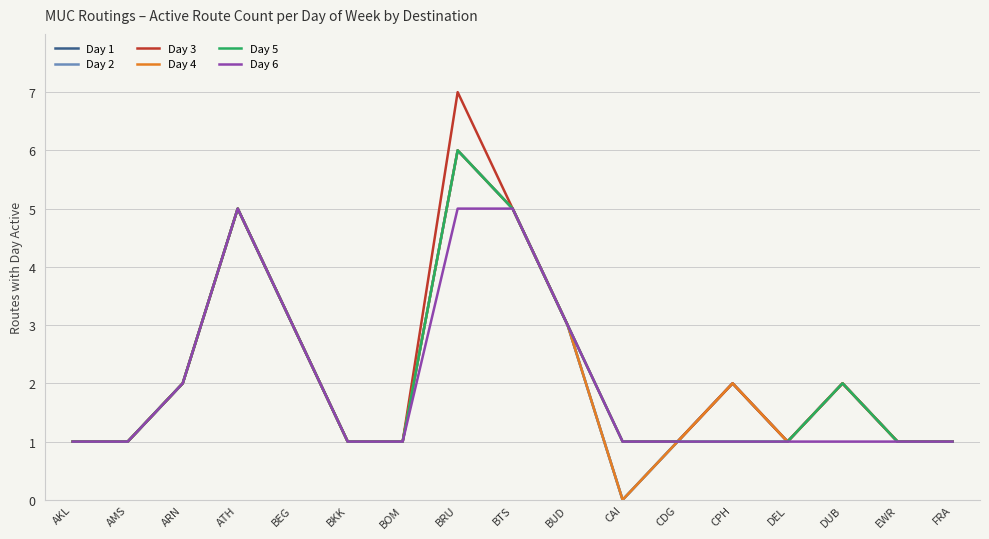

How many Day 1 values are between 1 and 3?

13